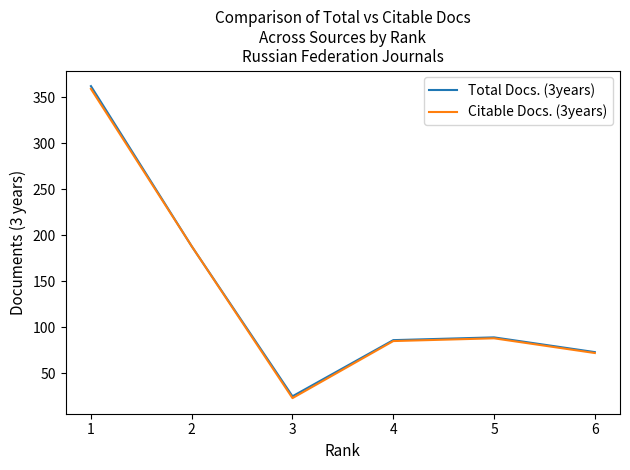

What is the maximum value shown in the chart?

362